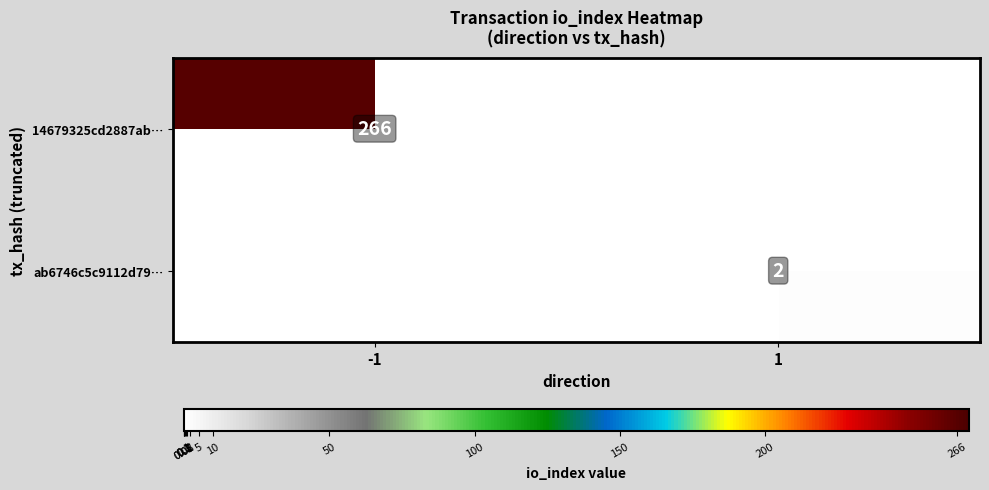

Is it true that 14679325cd2887ab… equals 351 at -1?

False